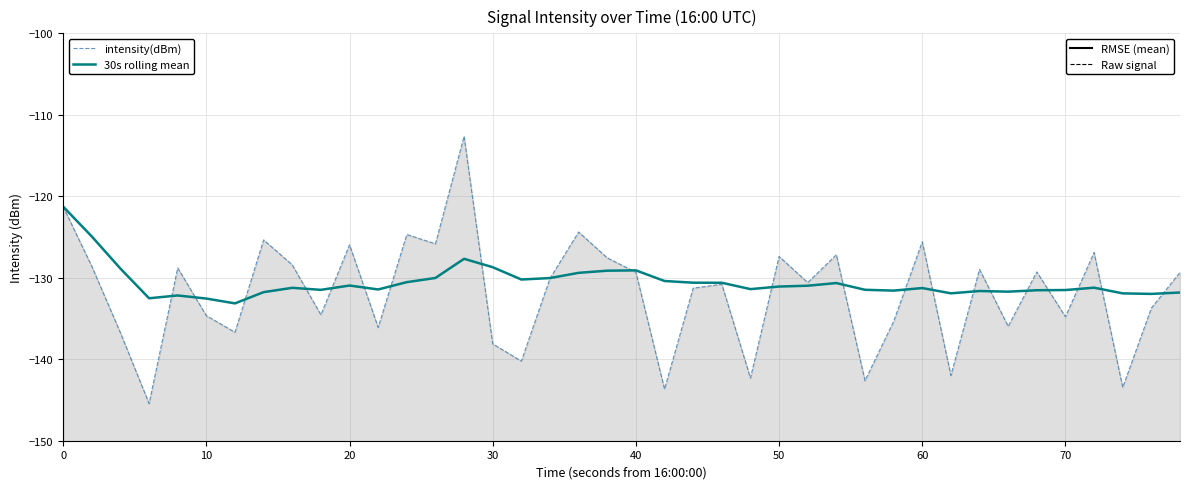

In intensity(dBm), how many points are lower than both neighbors (excluding endpoints)?

14